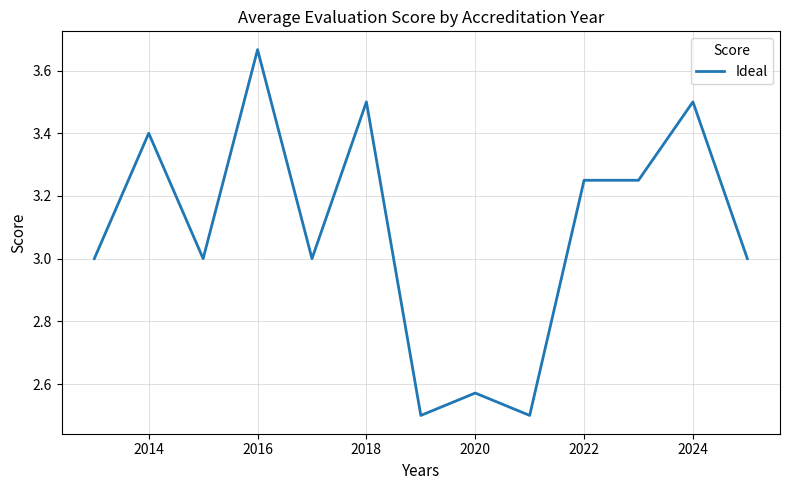

What is the difference between the maximum and minimum values?

1.2